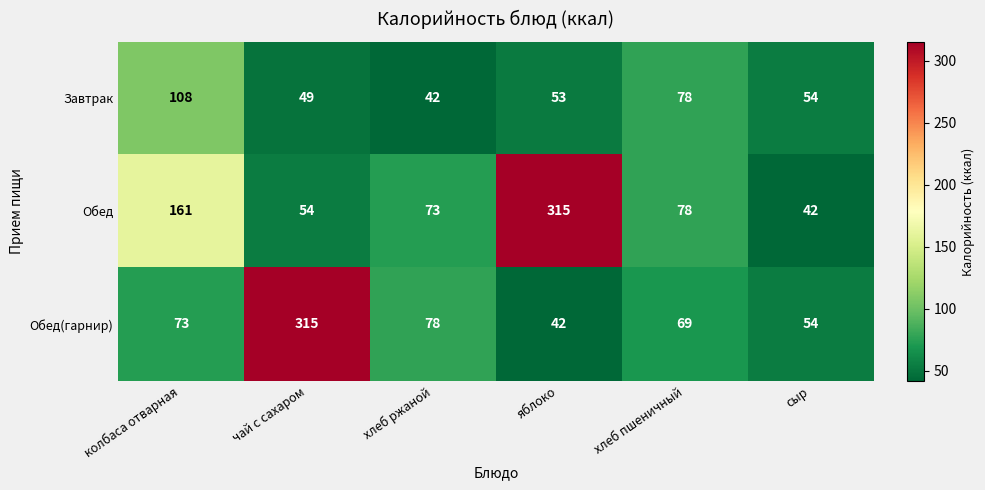

What value does the Обед(гарнир) series have at хлеб ржаной, to the nearest 5?

80